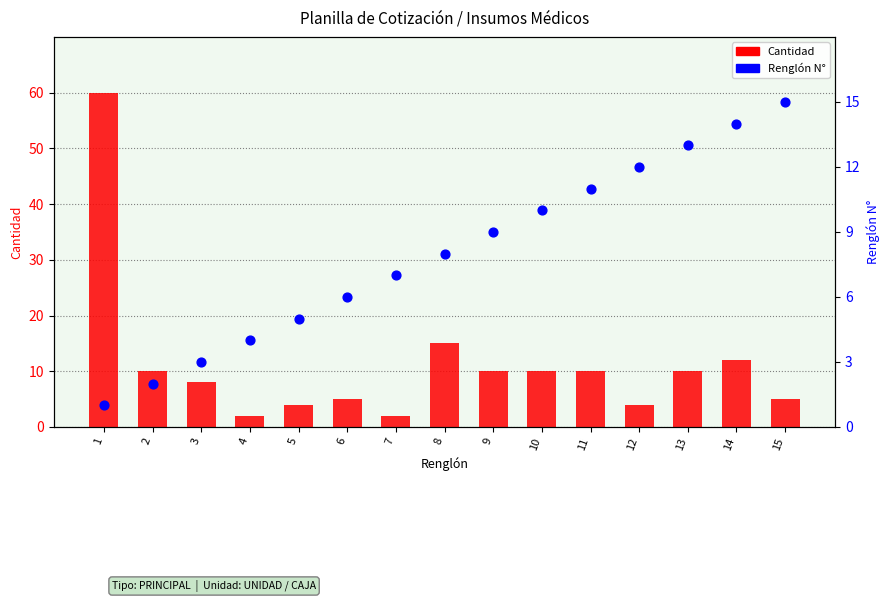

Which series has the largest total across all categories?

Cantidad